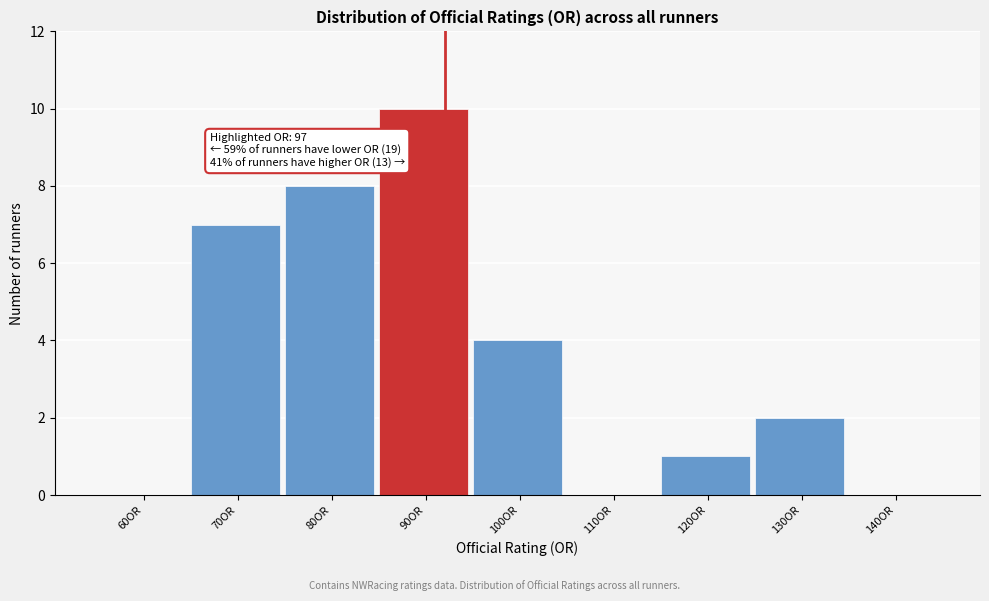

Reading right to left, transcribe all the data shown in this chart.

140OR=0	130OR=2	120OR=1	110OR=0	100OR=4	90OR=10	80OR=8	70OR=7	60OR=0